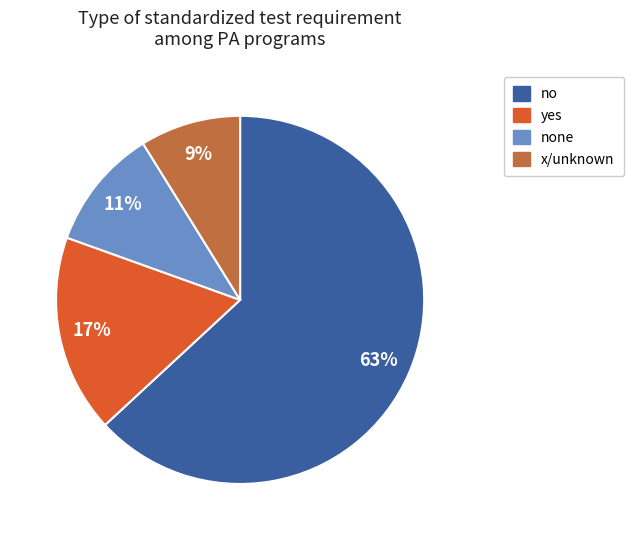

To the nearest percent, what is the difference between the largest and smallest slice percentages?

54%